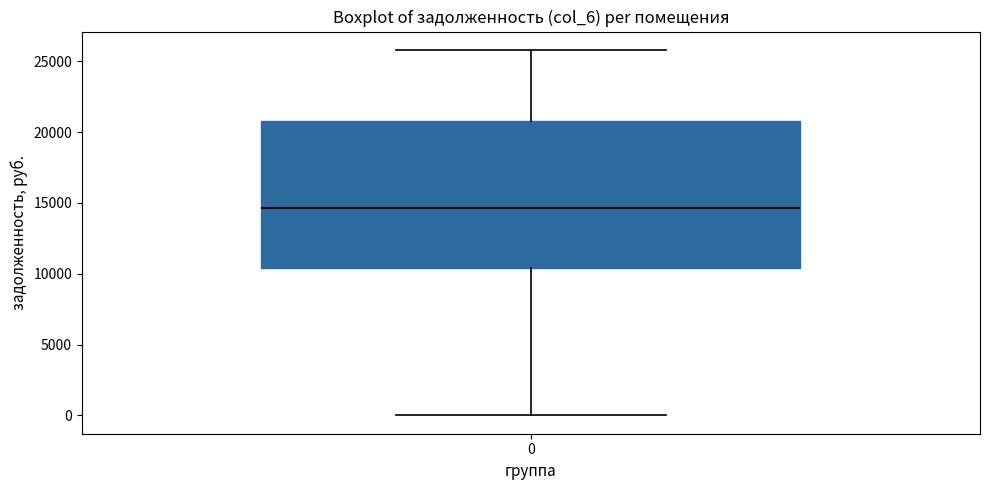

Read this box plot against the y-axis: the position of the median line, the range covered by the box, and the ends of both whiskers. The values are not printed on the chart, so give them approximately, as read against the axis.

median 14500, box 10500 to 21000, whiskers 0 to 26000